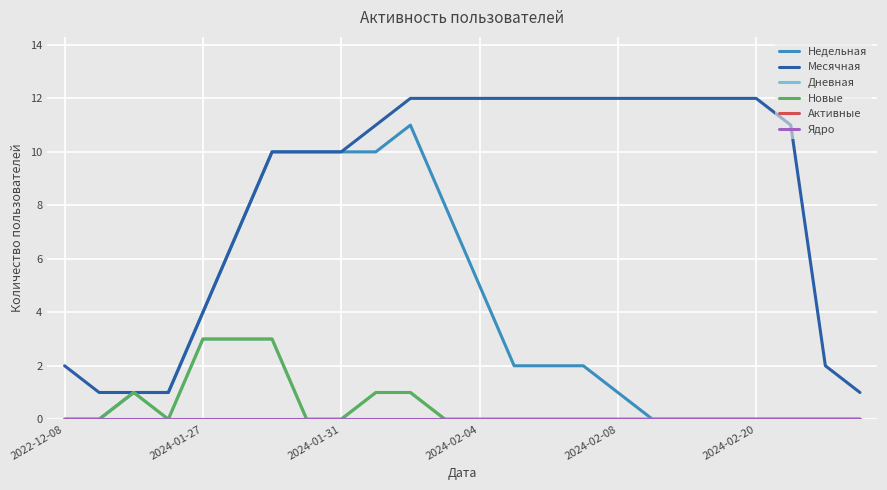

Is this an area chart (filled region under the line)?

No